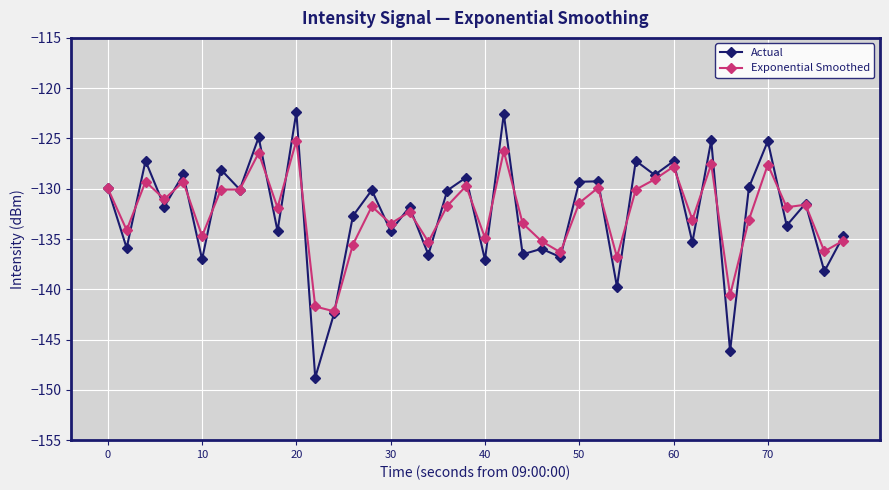

True or false: Actual has more than 2 points higher than both neighbors.

True